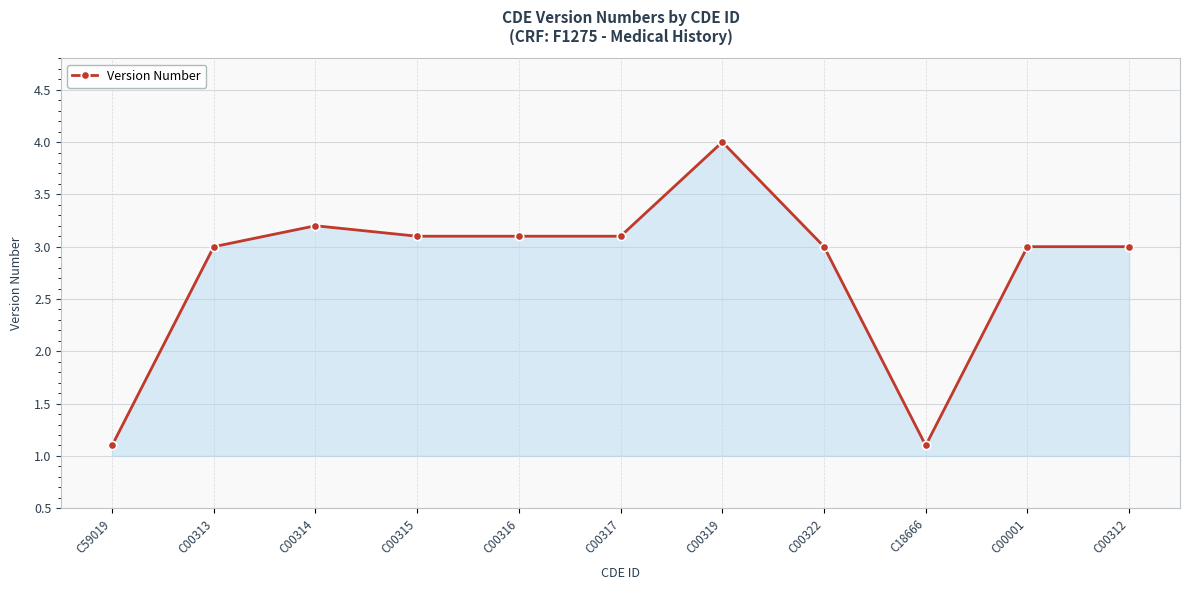

Approximately how many times larger is the value at C59019 compared to C00314?

0.3